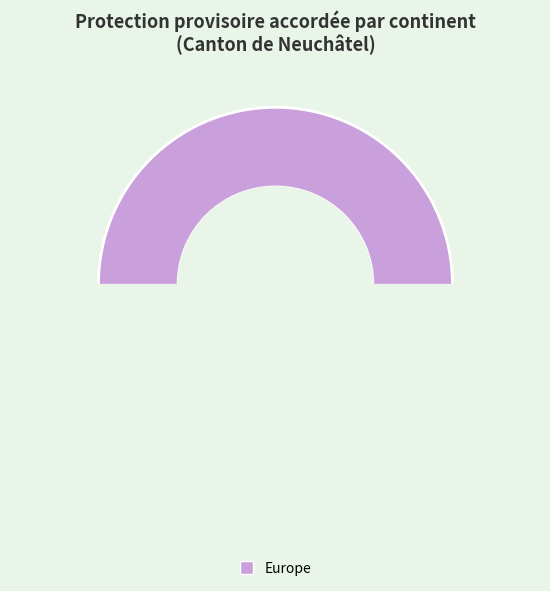

True or false: Océanie accounts for 0% of the total.

True